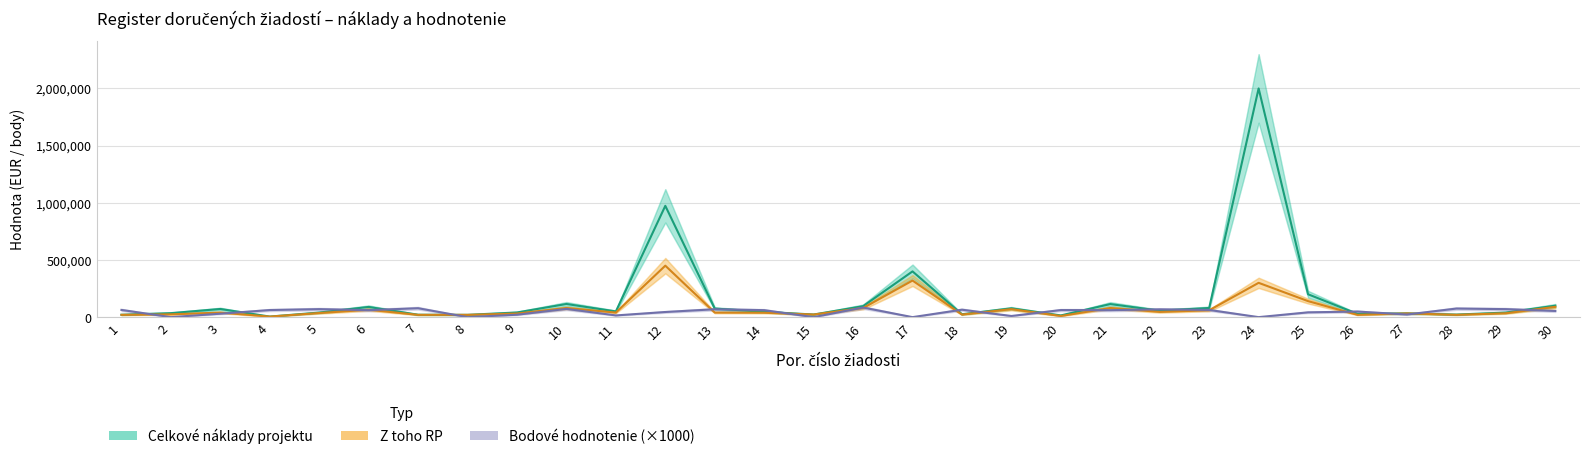

Which category has the highest value across all series?

24